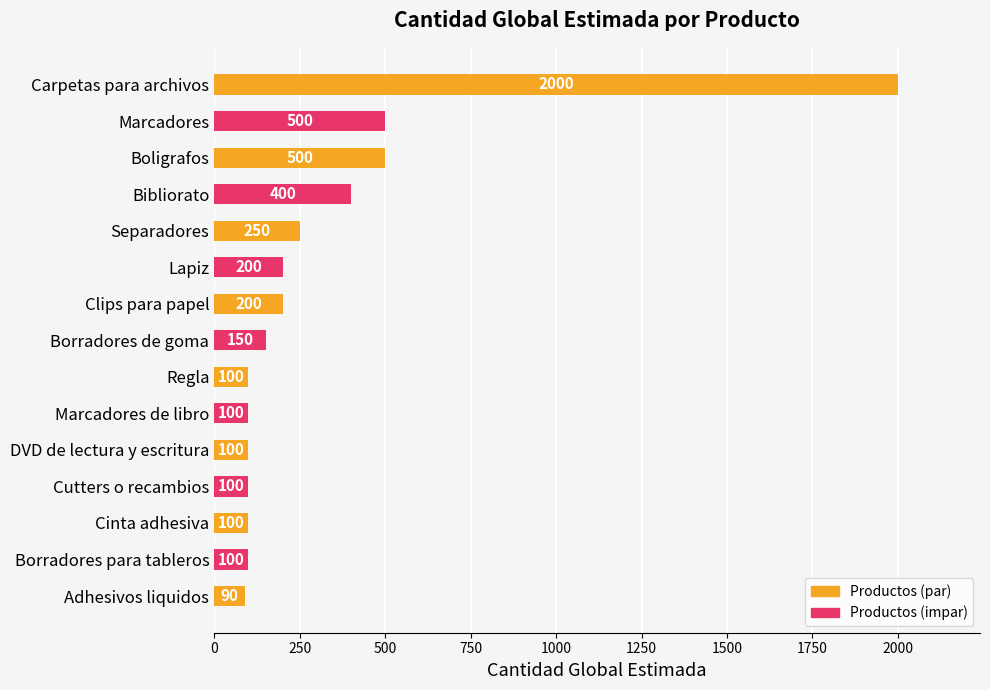

What is the maximum value shown in the chart?

2000